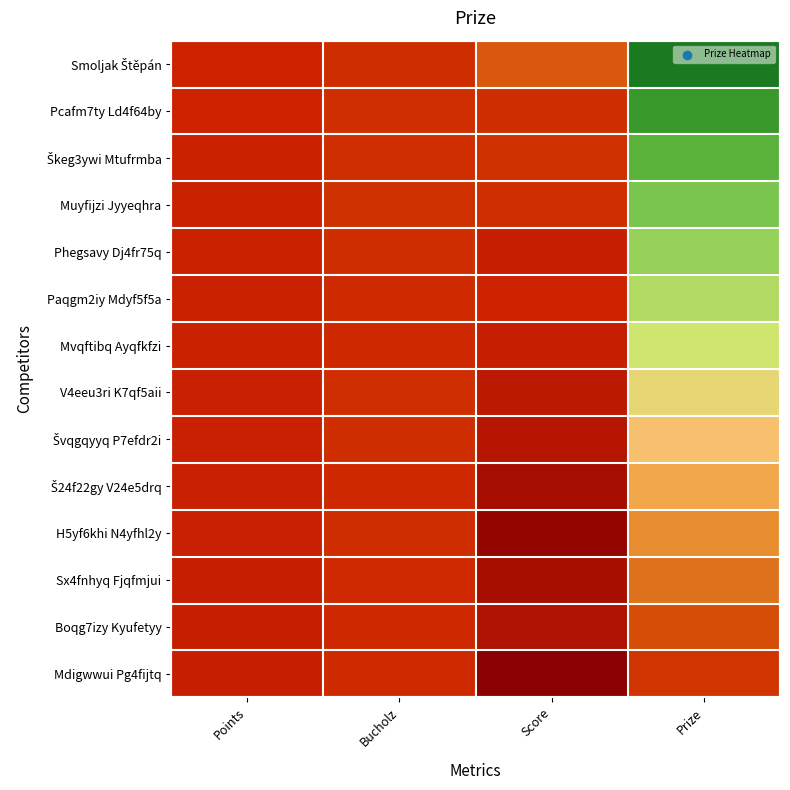

What is the difference between the highest and lowest values at Score?

269